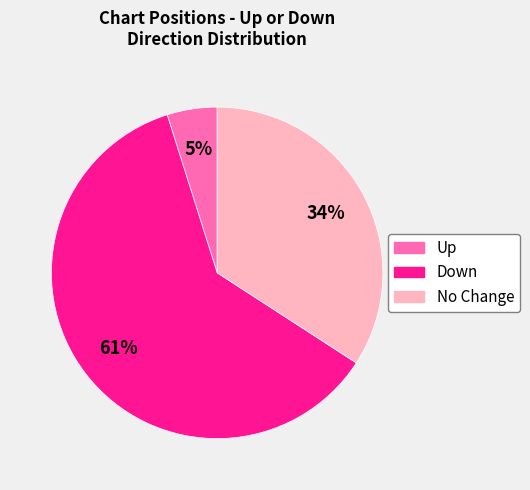

Is there a majority slice in this chart?

Yes